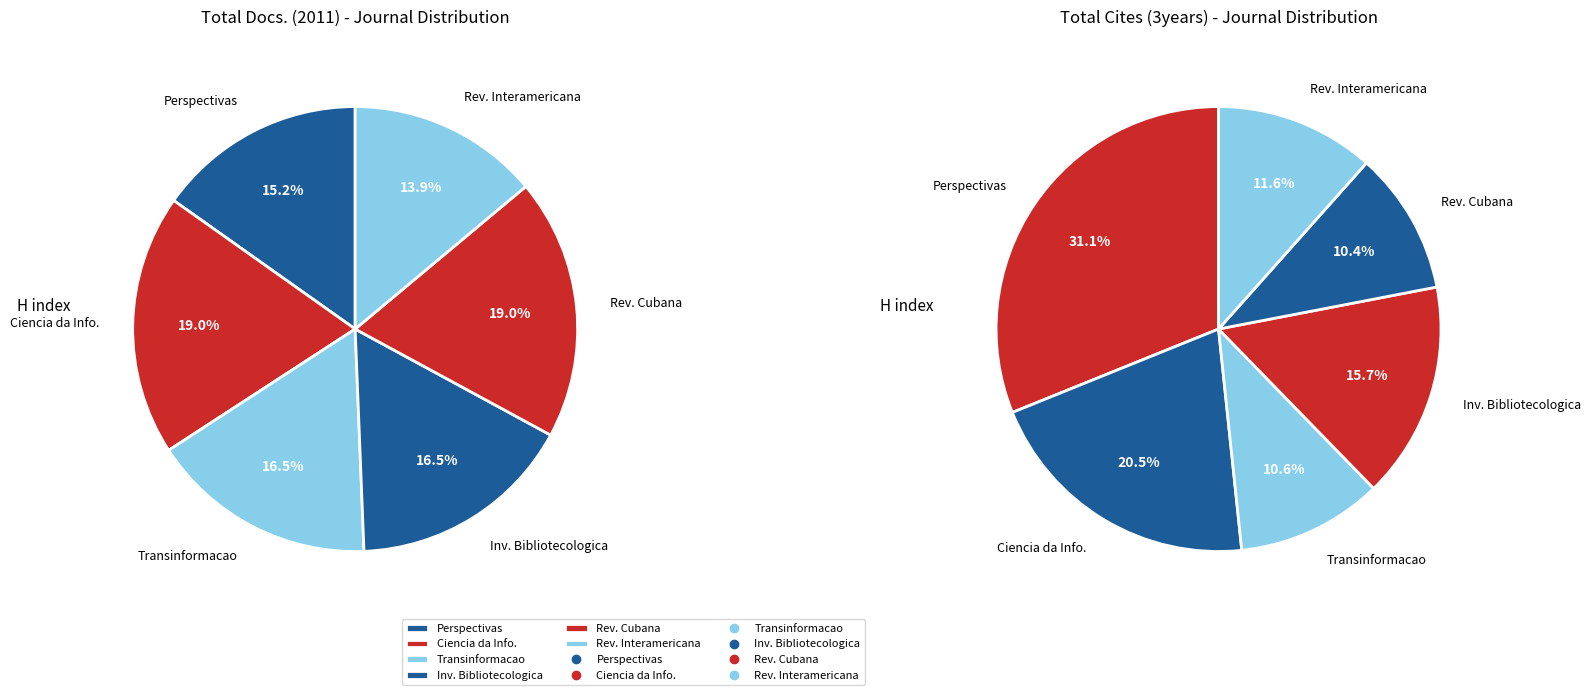

Which category has the biggest portion of the pie?

Perspectivas em Ciencia da Informacao